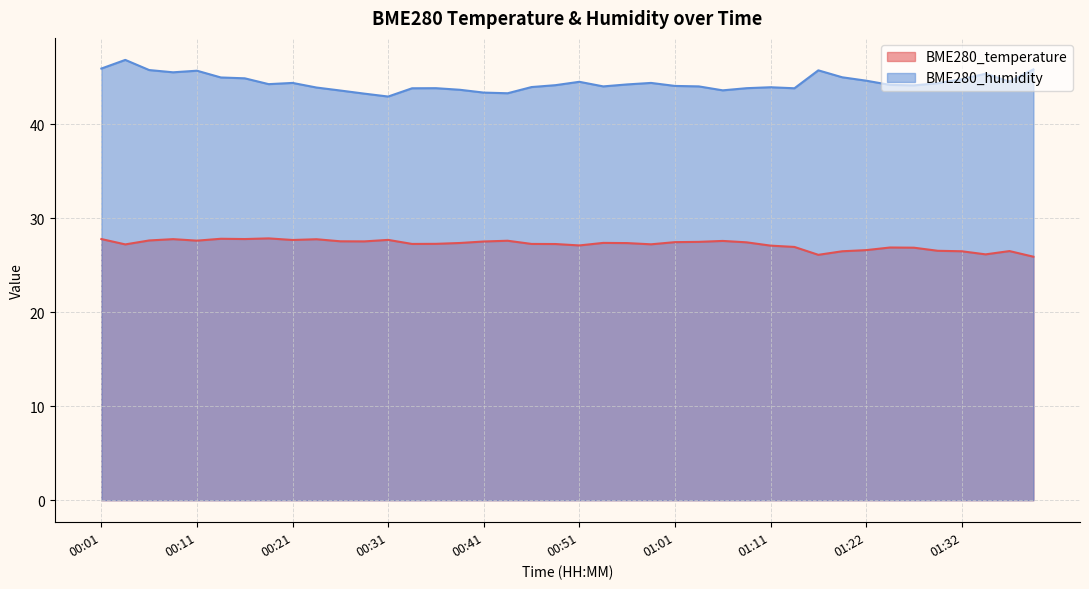

True or false: BME280_temperature and BME280_humidity cross at least once.

False